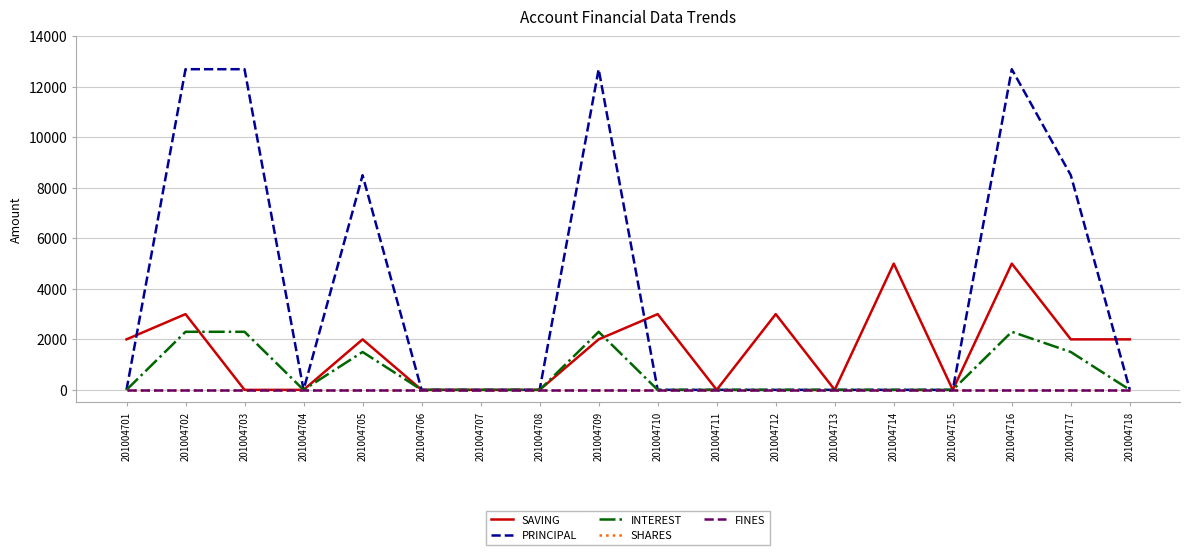

Is this an area chart (filled region under the line)?

No